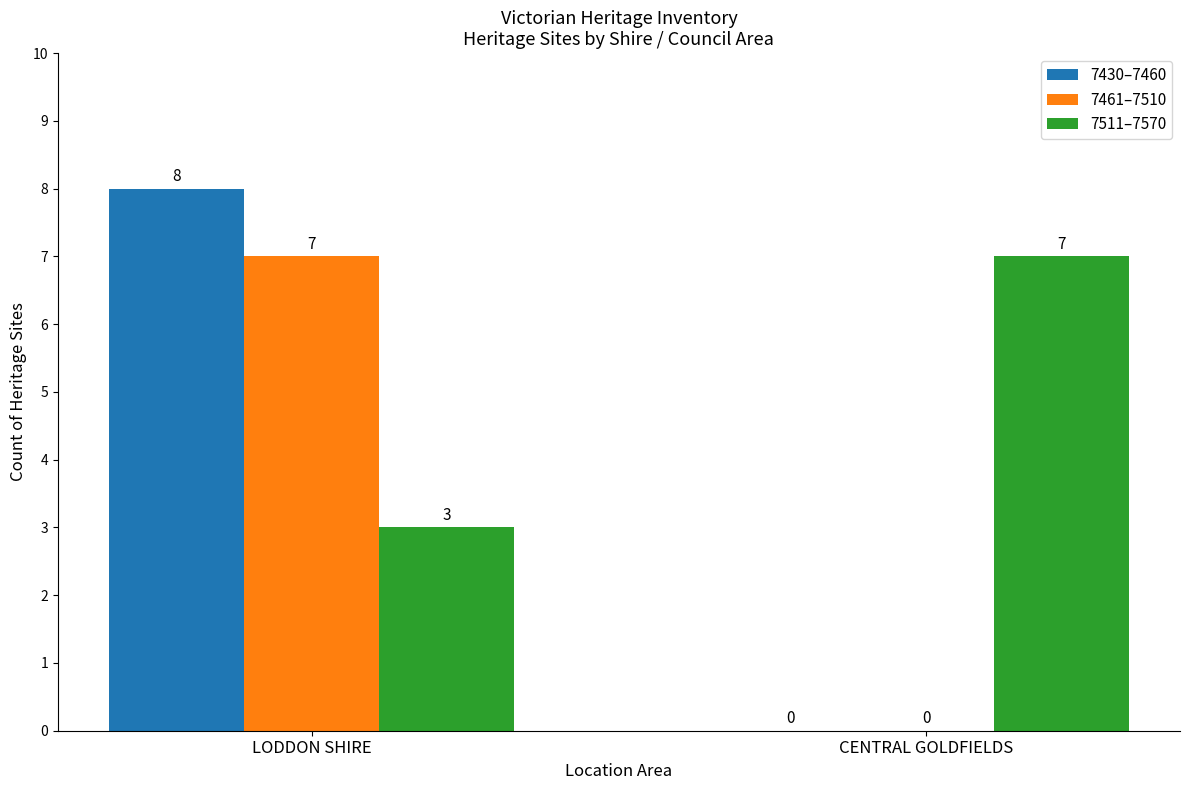

What is the average value of the 7511–7570 series?

5